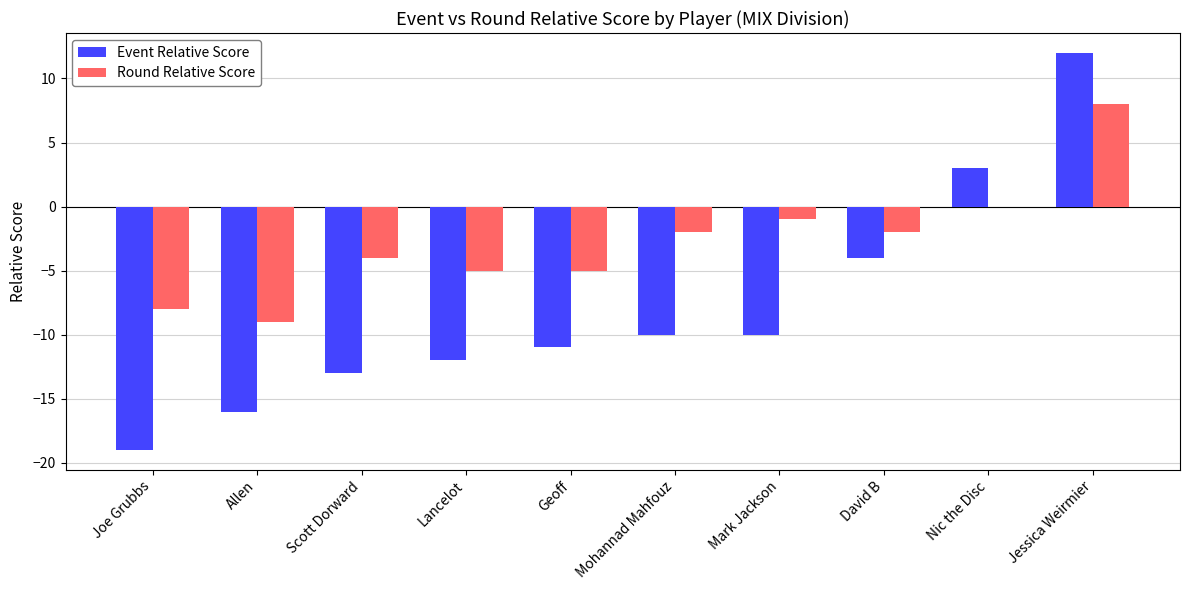

At which category is the sum across all series the highest?

Jessica Weirmier